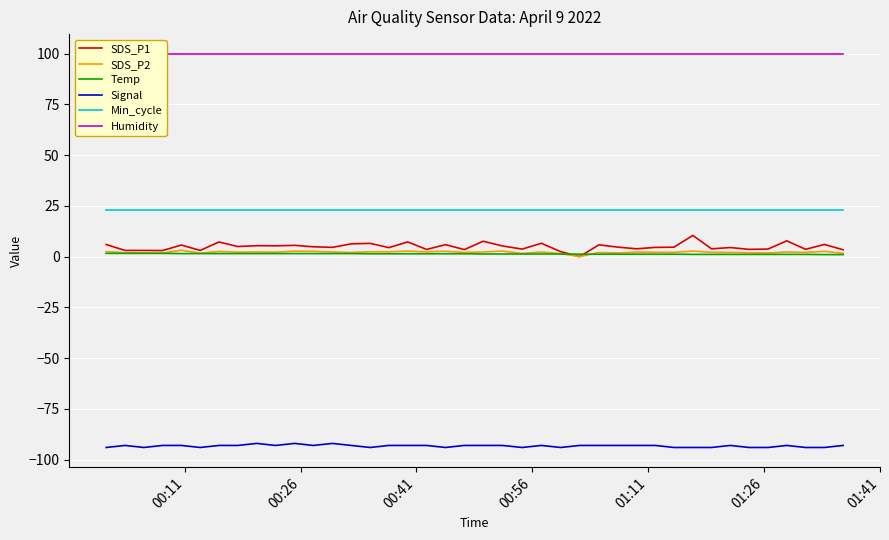

True or false: Min_cycle and SDS_P2 intersect in this chart.

False